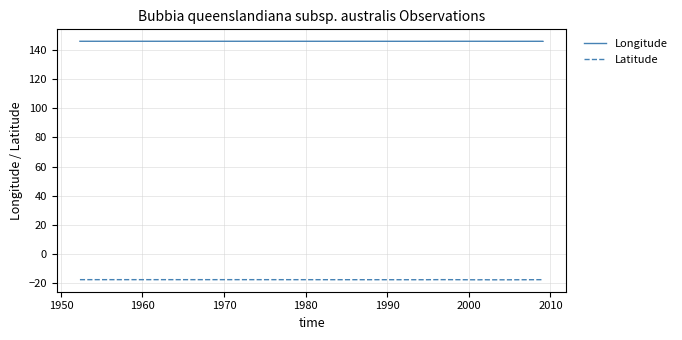

What is the maximum value shown in the chart?

145.8